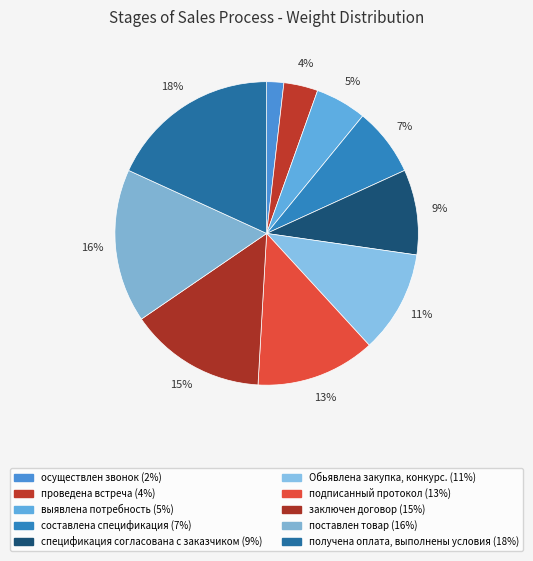

To the nearest percent, what is the difference between the выявлена потребность and составлена спецификация slice percentages?

2%